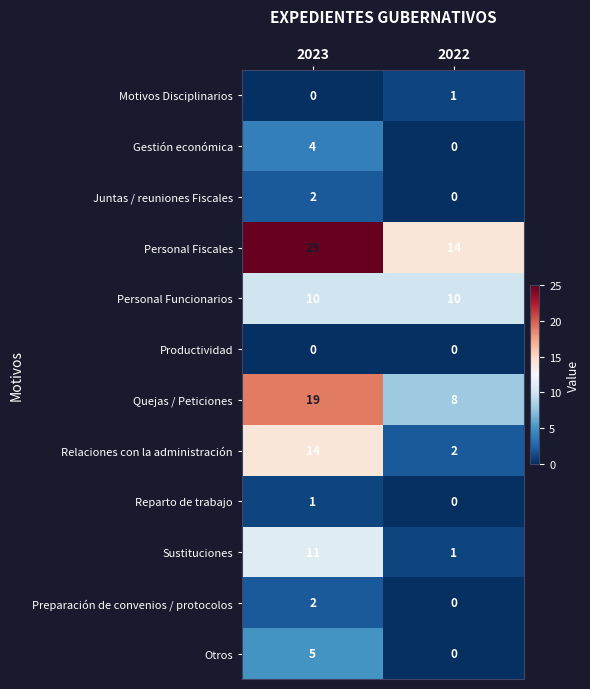

What is the maximum value shown in the chart?

25